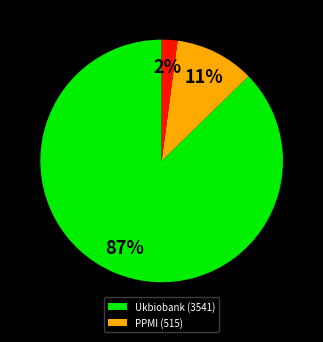

To the nearest percent, what is the difference between the largest and smallest slice percentages?

85%